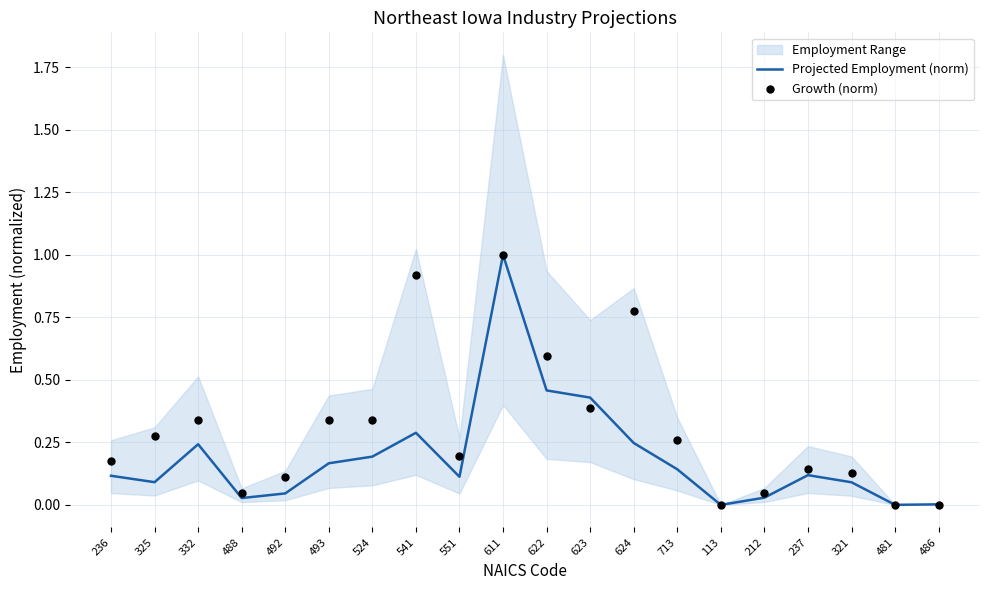

The value of Projected Employment (norm) at 551 is 0.2. True or false?

False